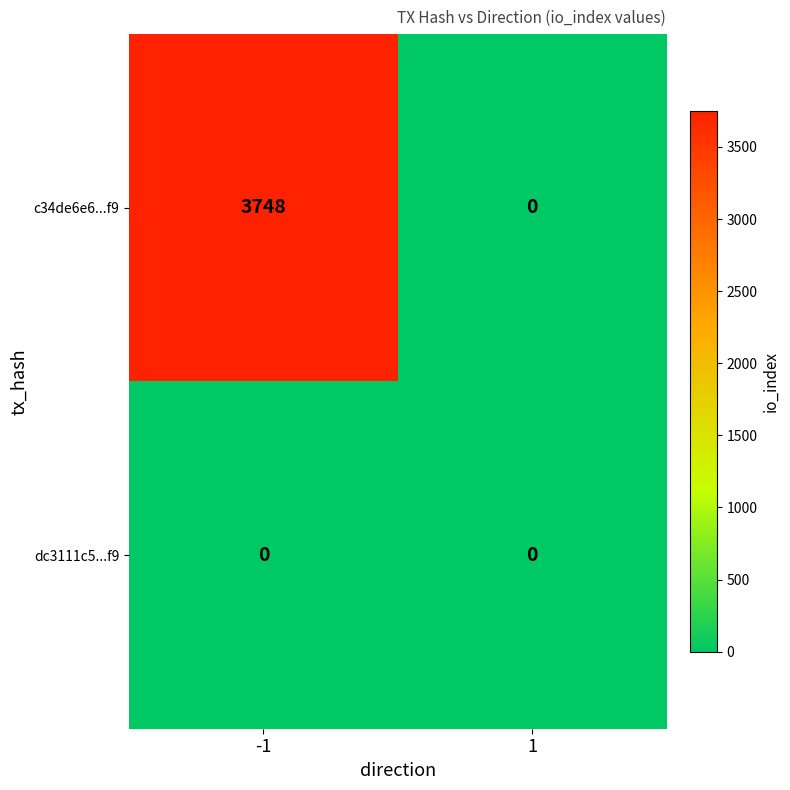

Rank the series by their average value, from lowest to highest.

dc3111c5...f9, c34de6e6...f9